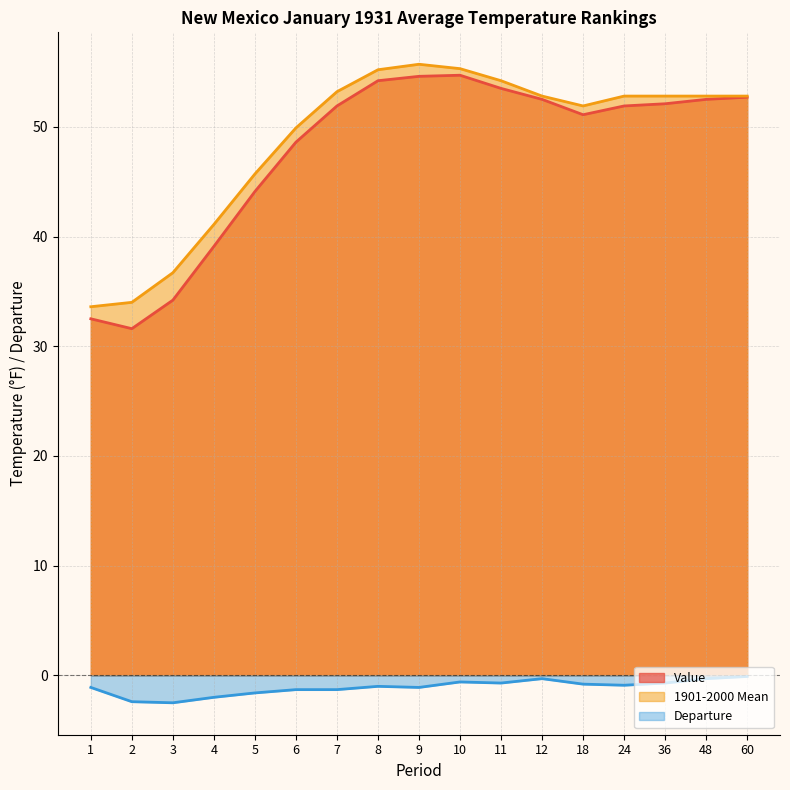

What is the difference between the Value values at 5 and 2?

12.5